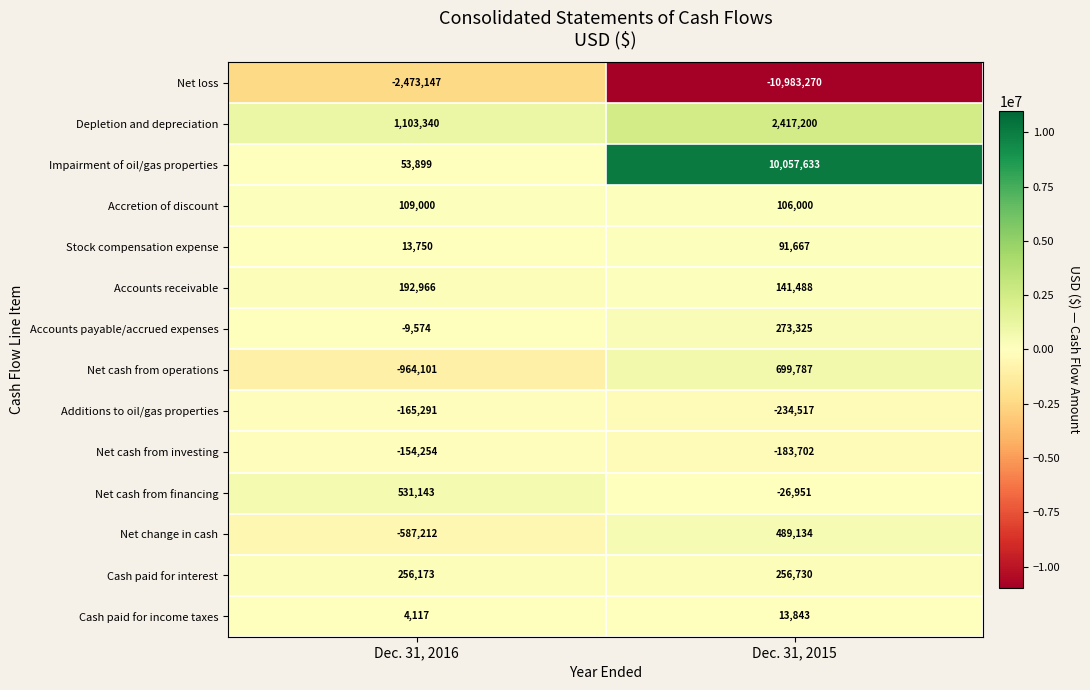

What is the spread (max minus min) of values at Dec. 31, 2016?

3576487